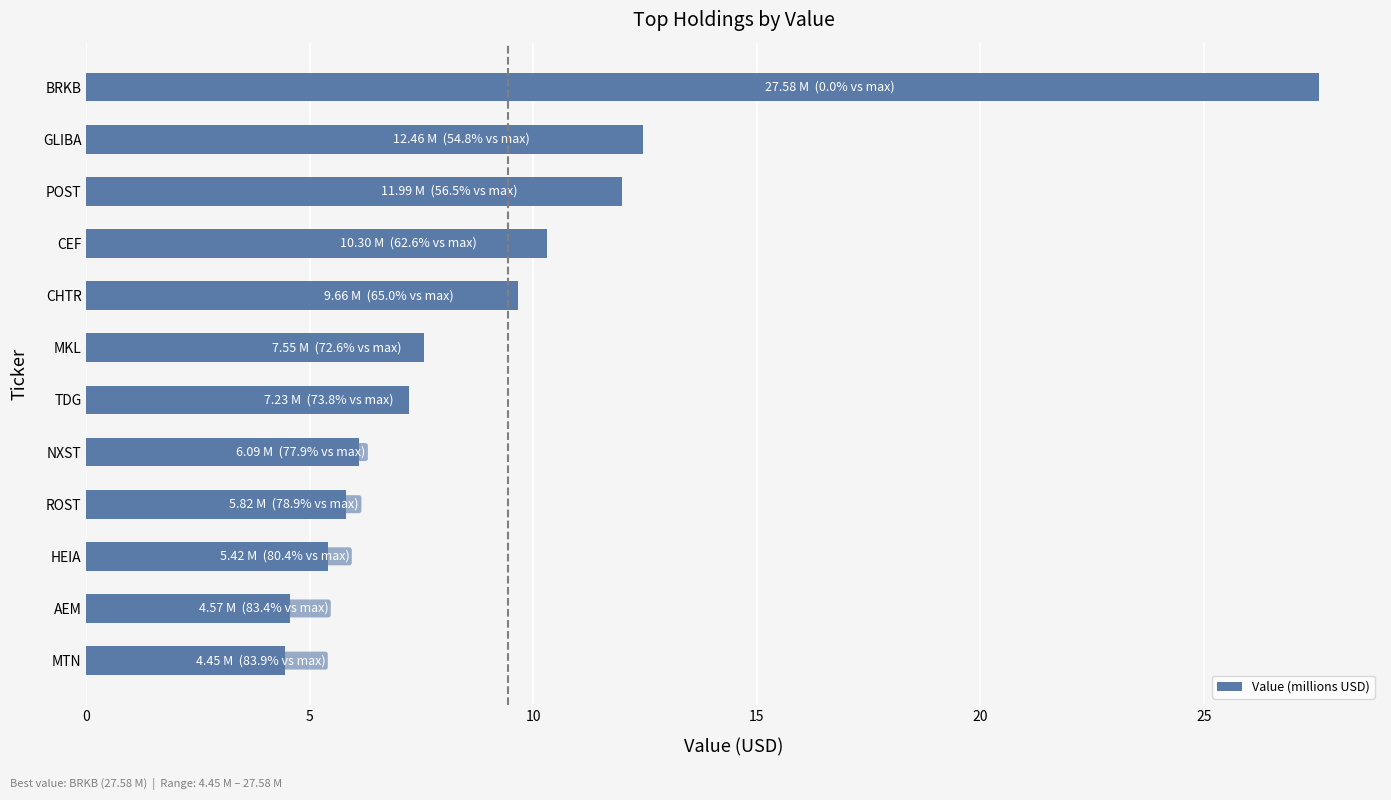

Is it true that the value at ROST is 5.8?

True